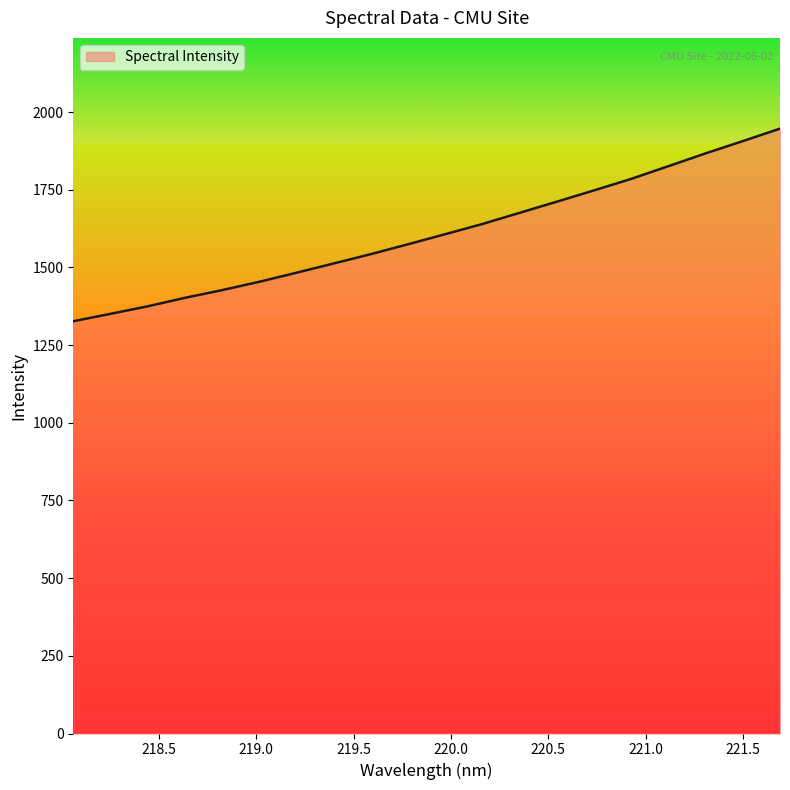

Does the chart have visible grid lines?

No